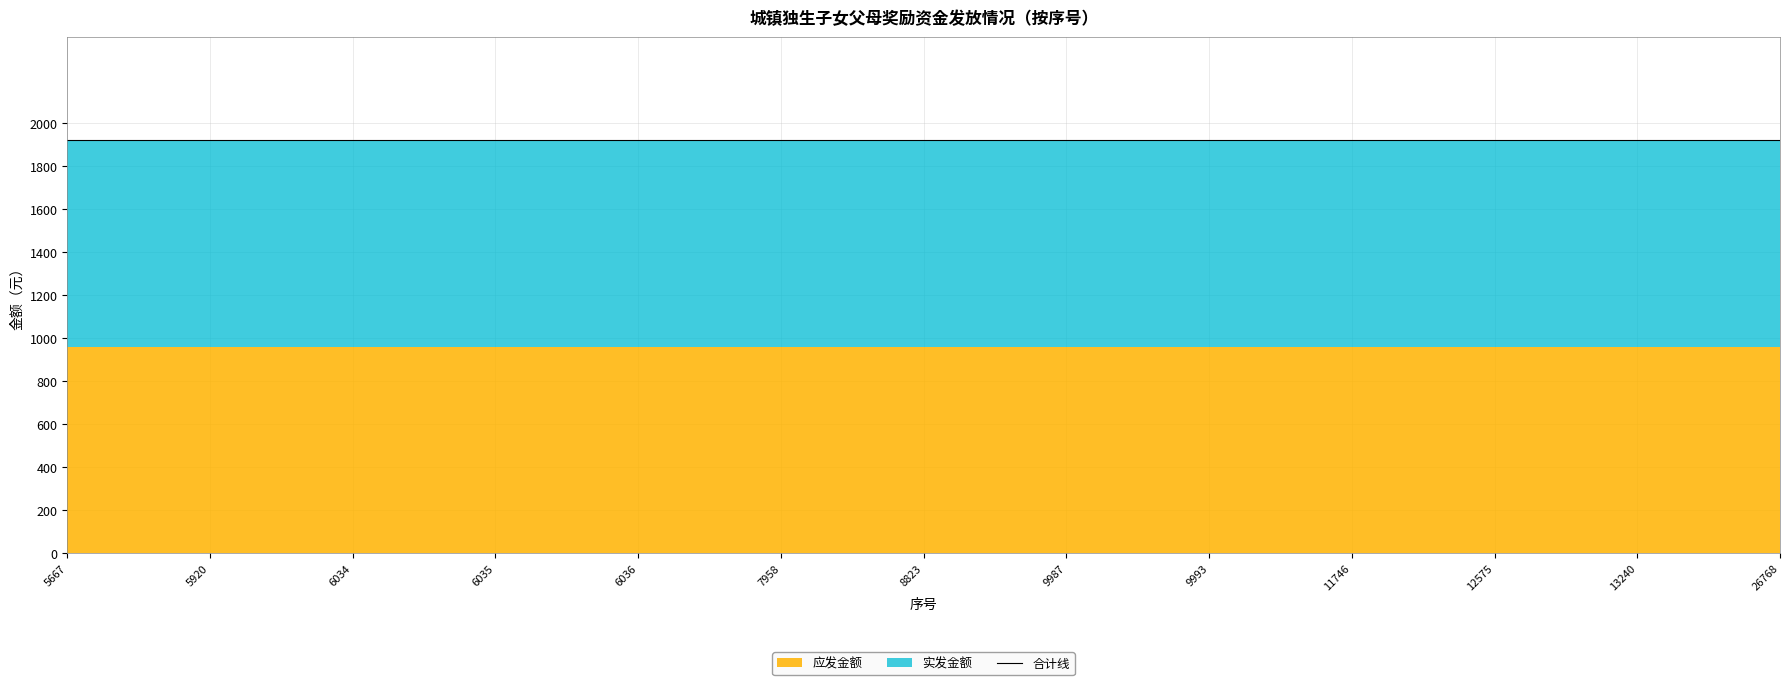

At which category does the chart reach its peak across all series?

5667